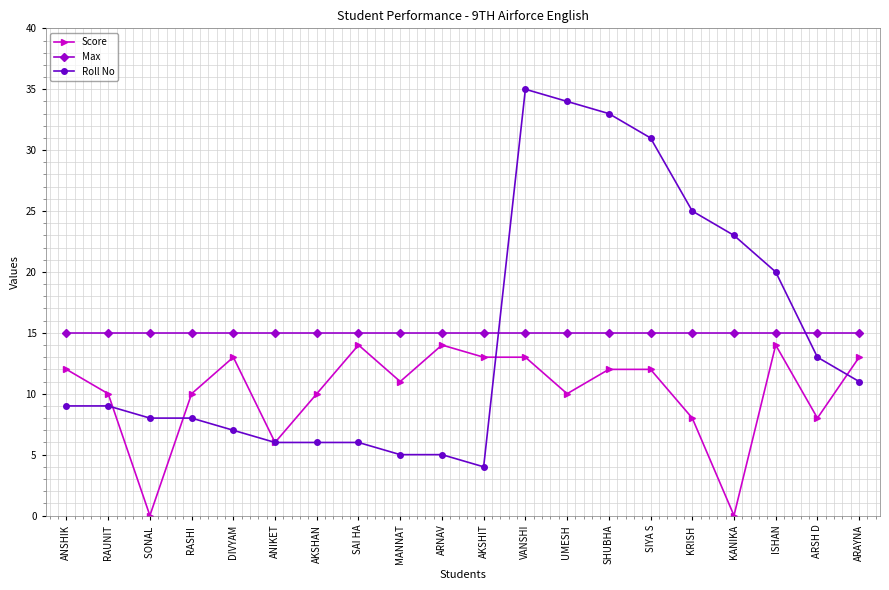

What is the label of the 11th point from the left?

AKSHIT